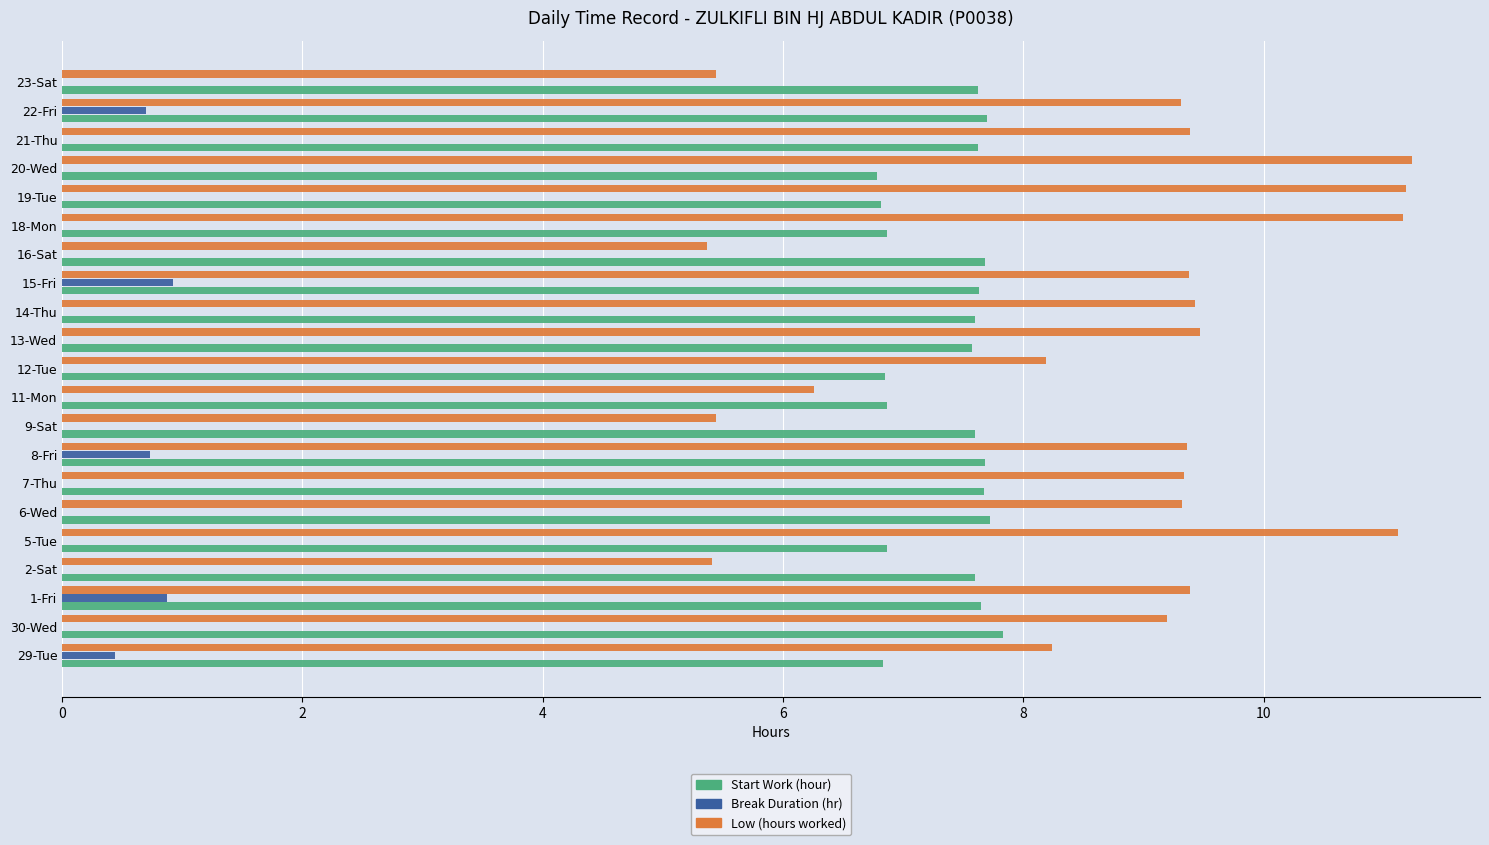

The Start Work (hour) series shows 2.5 at 14-Thu. True or false?

False